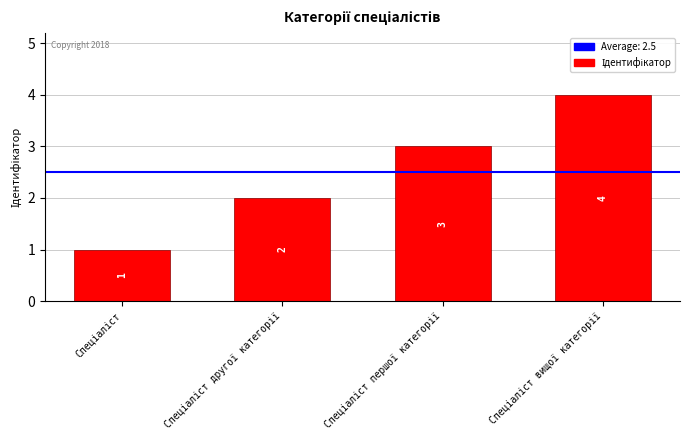

What is the sum of all values?

10